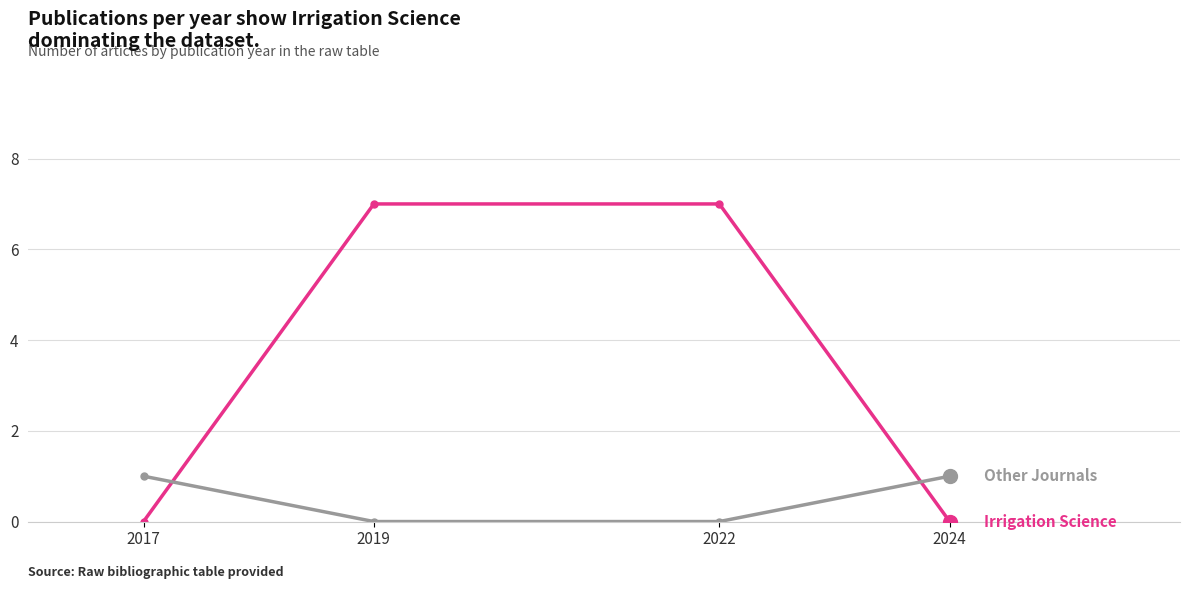

What is the difference between the highest and lowest values at 2019?

7